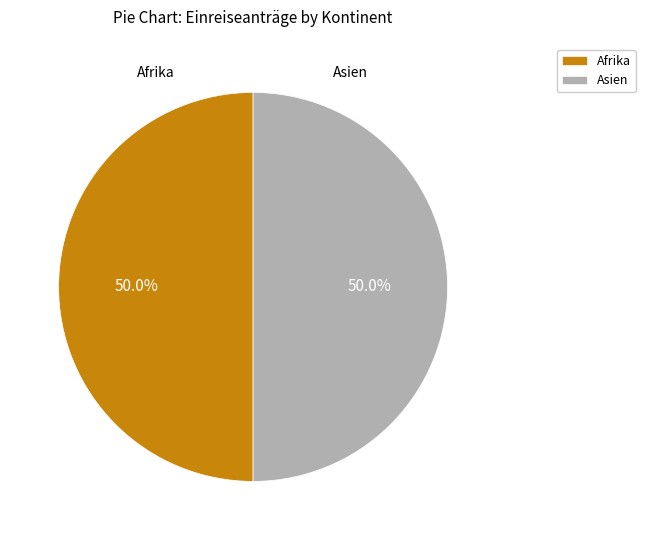

To the nearest percent, what is the difference between the largest and smallest slice percentages?

0%